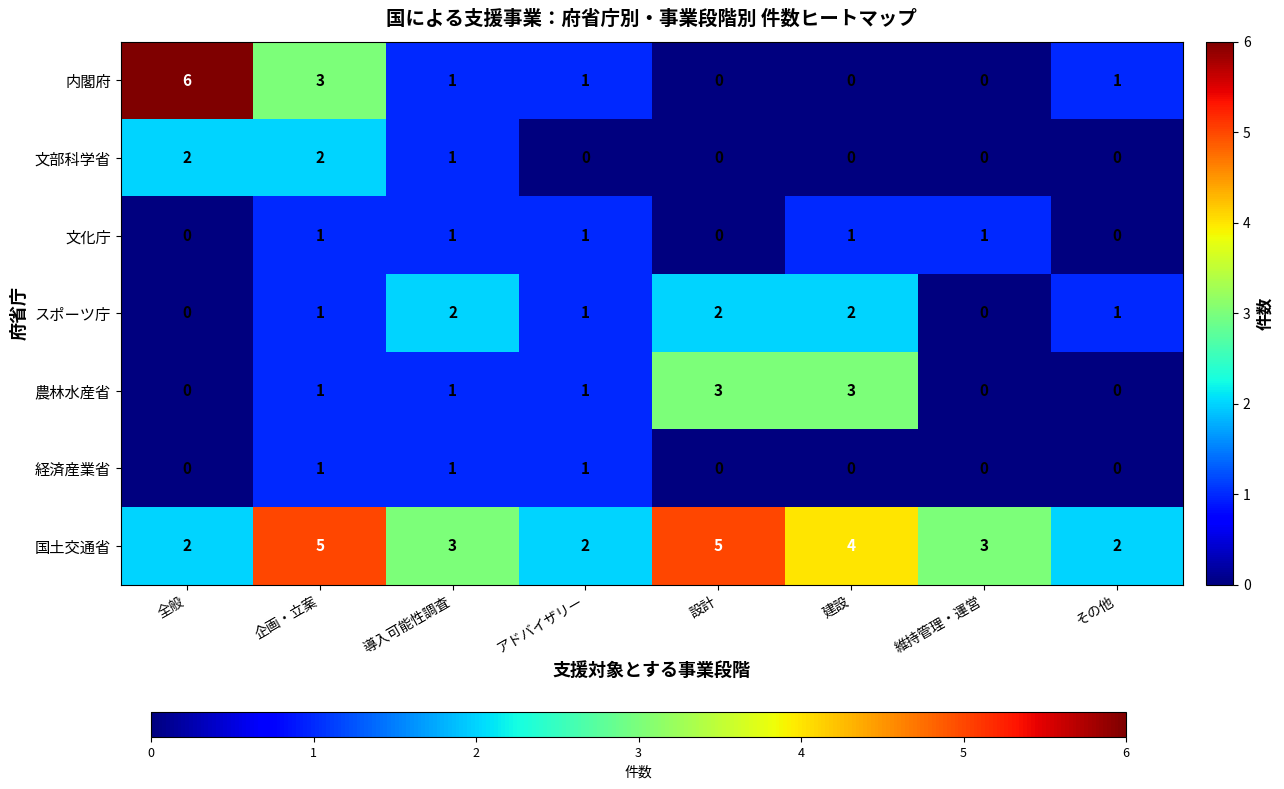

Which series has the largest total across all categories?

国土交通省